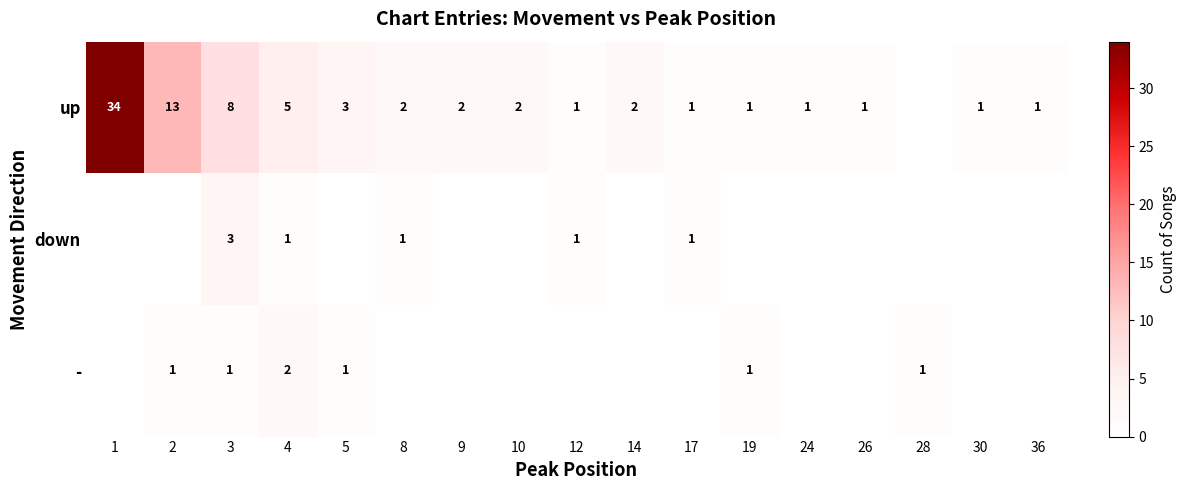

What is the difference between the highest and lowest values at 4?

4